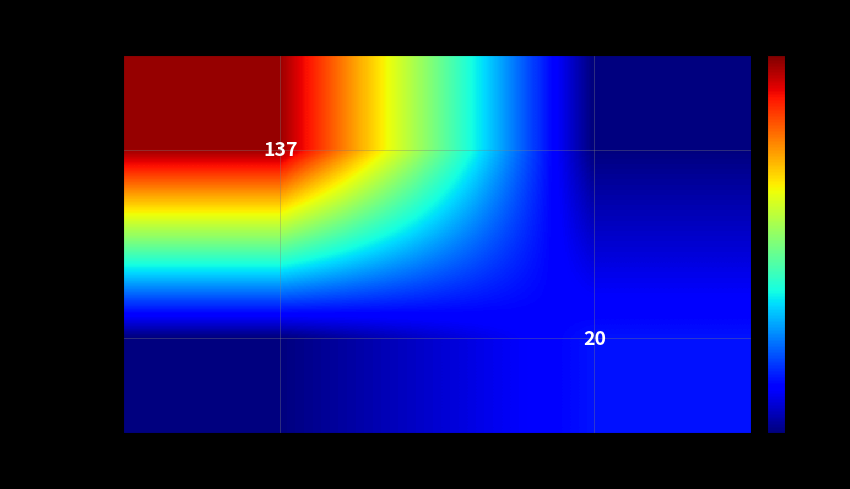

The value of a980aded63… at 1 is 28. True or false?

False